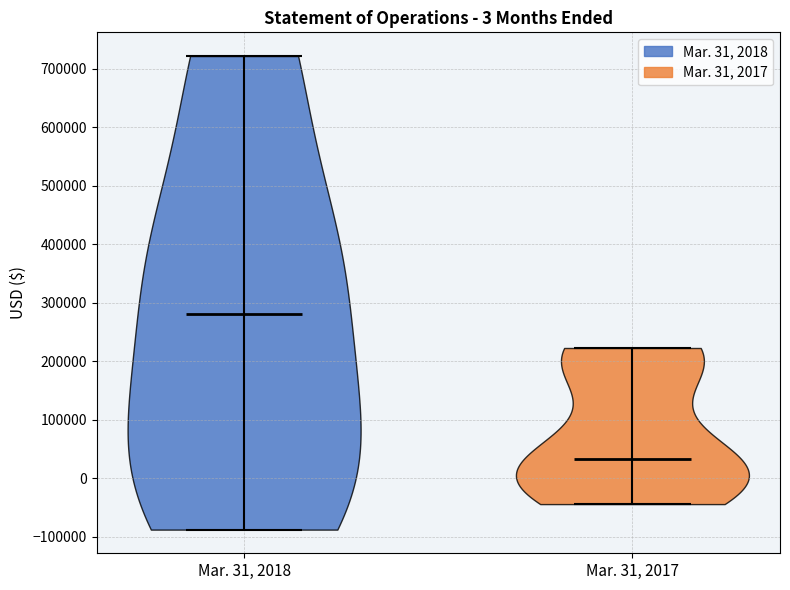

Reading left to right, read every violin against the y-axis: where its median line is, and the lowest and highest points it reaches. The values are not printed on the chart, so give them approximately, as read against the axis.

Mar. 31, 2018: median line 280000, lowest point -90000, highest point 720000
Mar. 31, 2017: median line 30000, lowest point -40000, highest point 220000